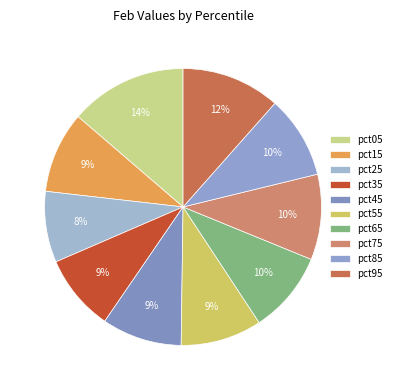

How many slices are in this pie chart?

10